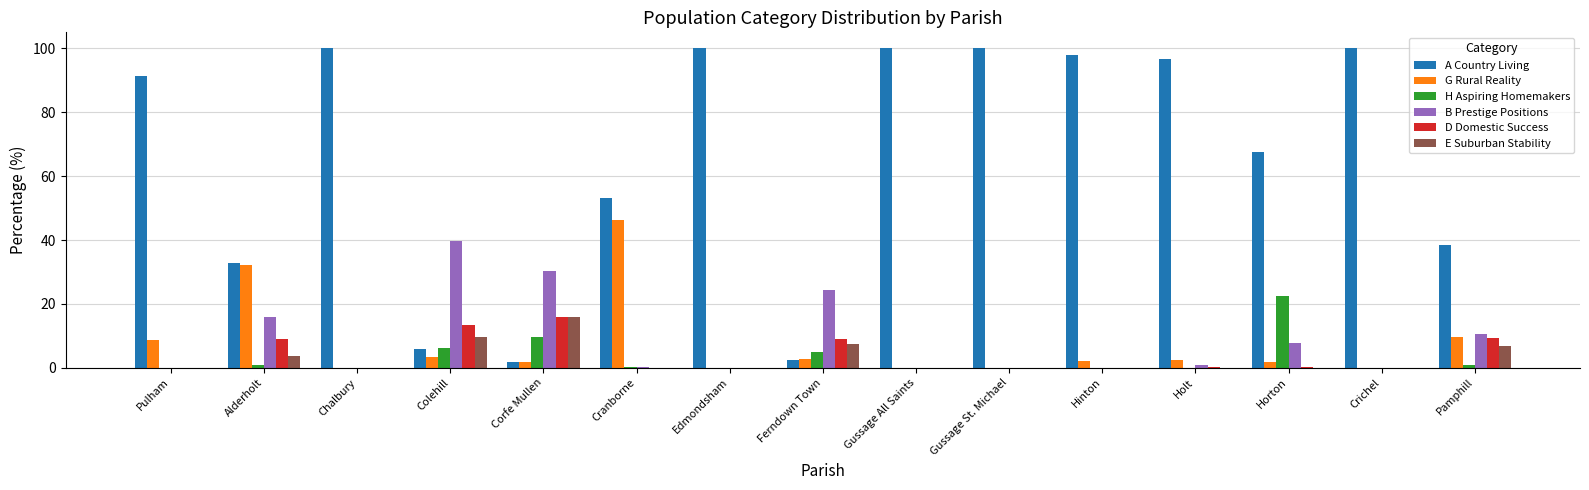

The value of H Aspiring Homemakers at Gussage St. Michael is 0.0. True or false?

True